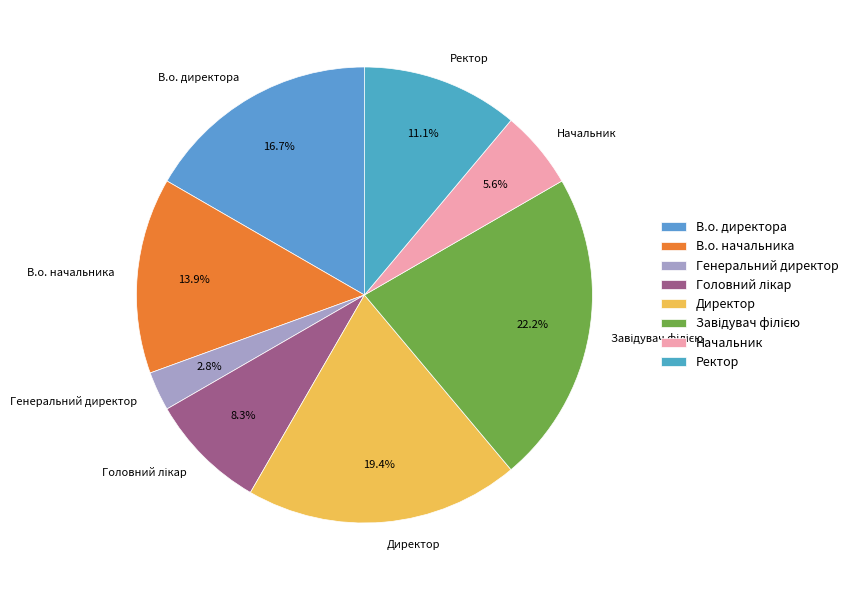

To the nearest percent, what percentage of the pie is В.о. начальника?

14%